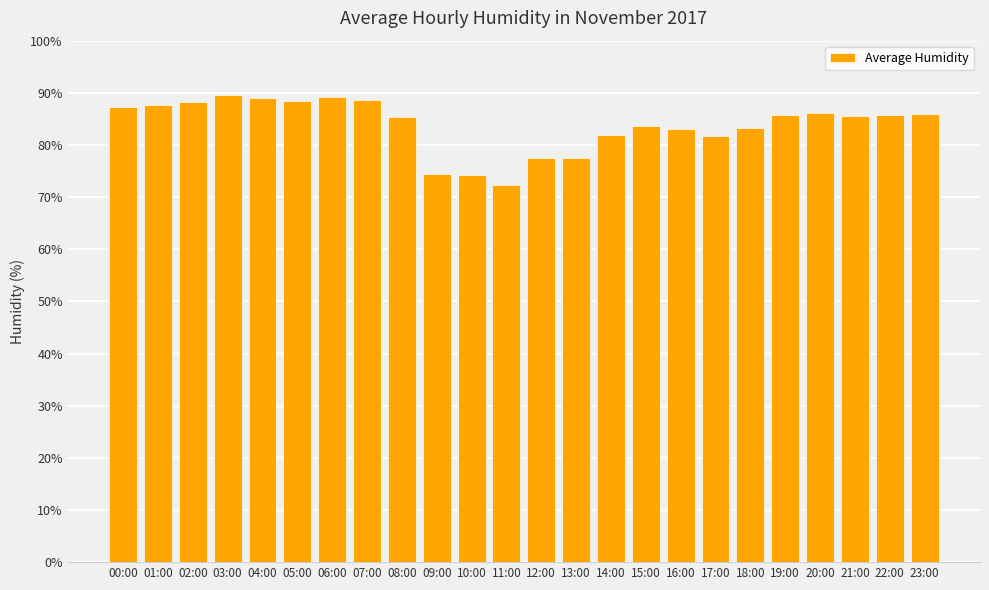

How many bars are there in total?

24